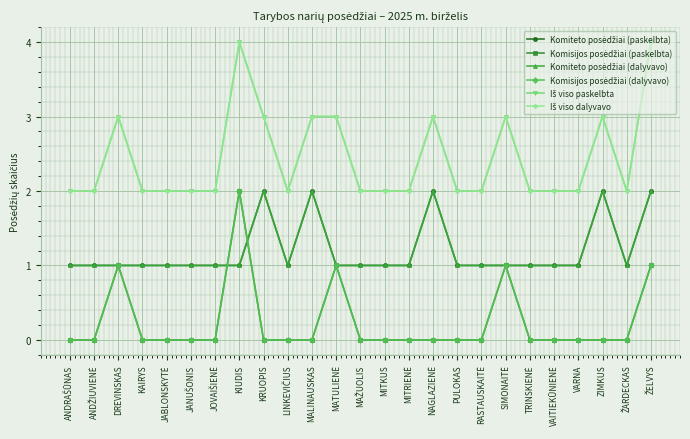

How many lines are shown in the chart?

6